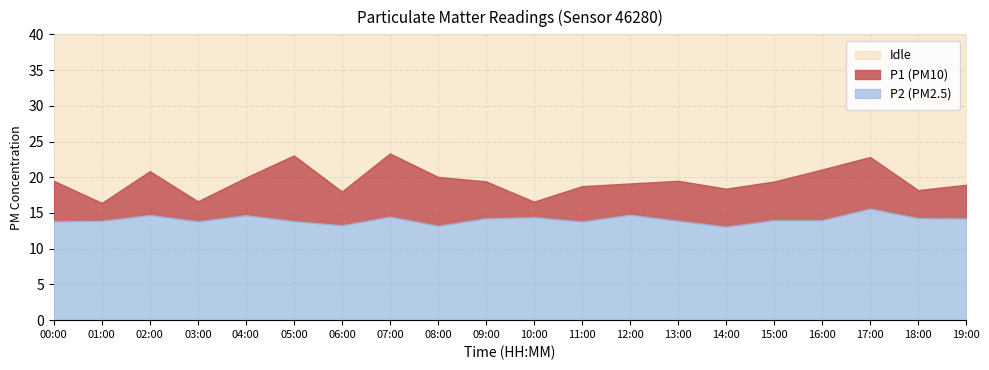

Between 18:00 and 12:00, which is larger?

12:00